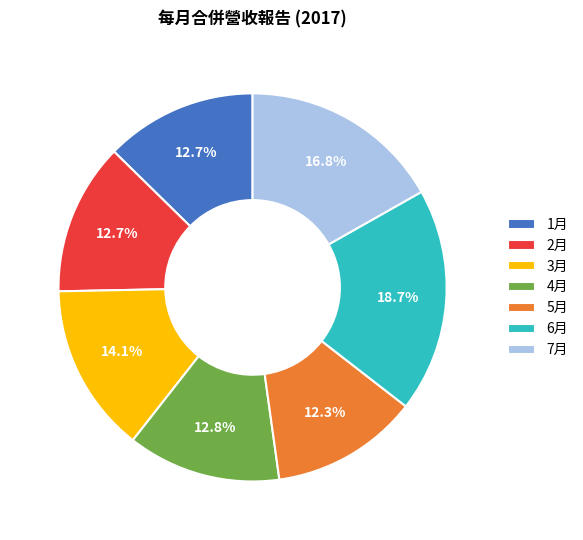

How many segments does this pie chart have?

7